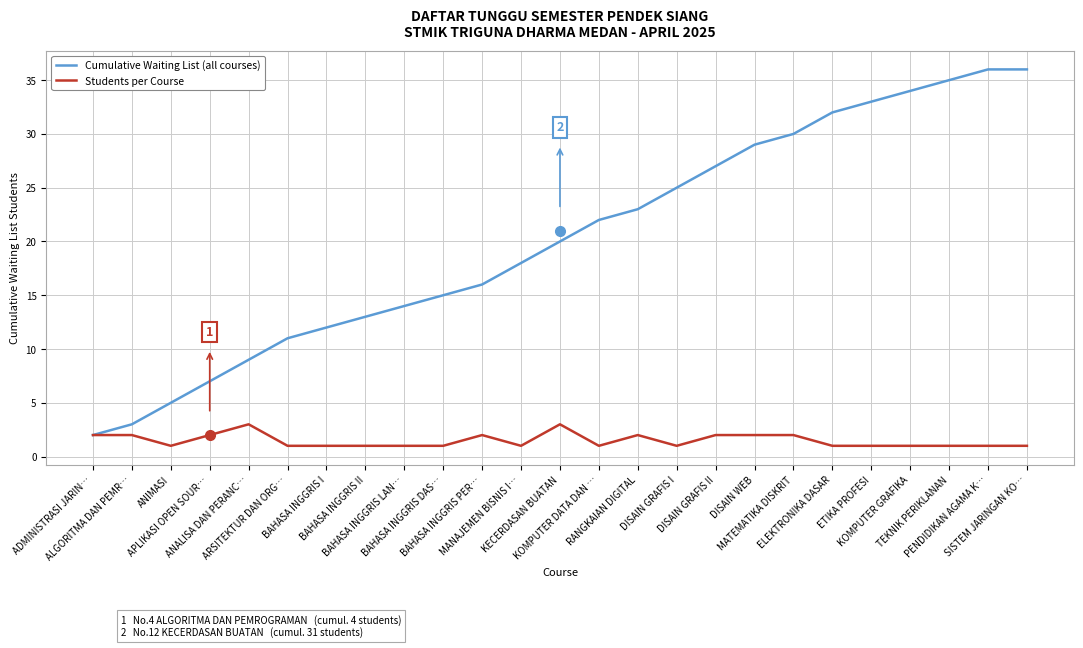

Read the Students per Course value at KECERDASAN BUATAN.

3